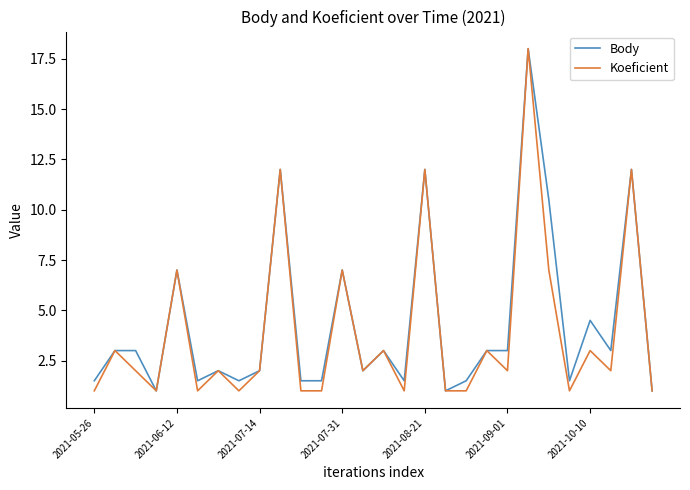

What is the highest value of the Koeficient series?

18.0